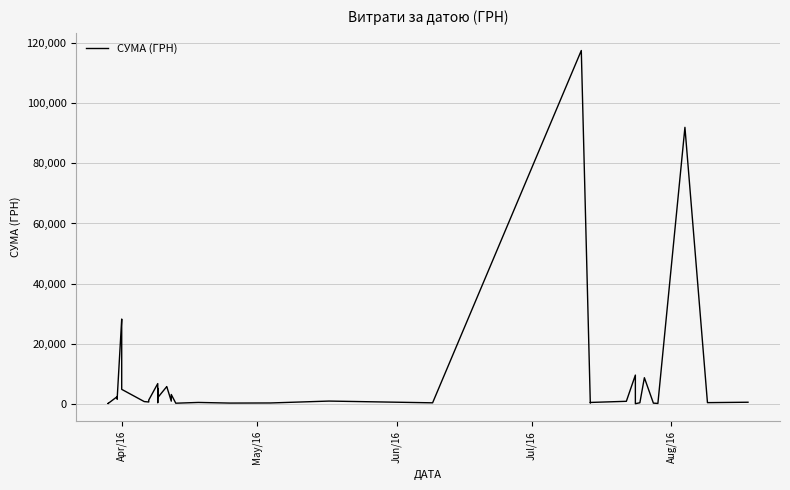

What is the difference between the maximum and minimum values?

117557.6